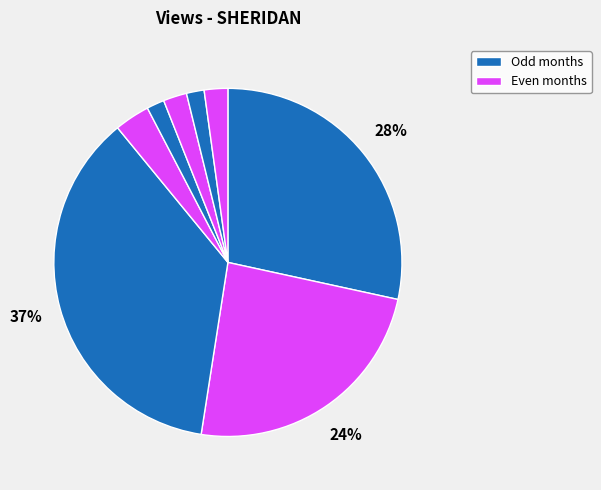

How many slices are in this pie chart?

8